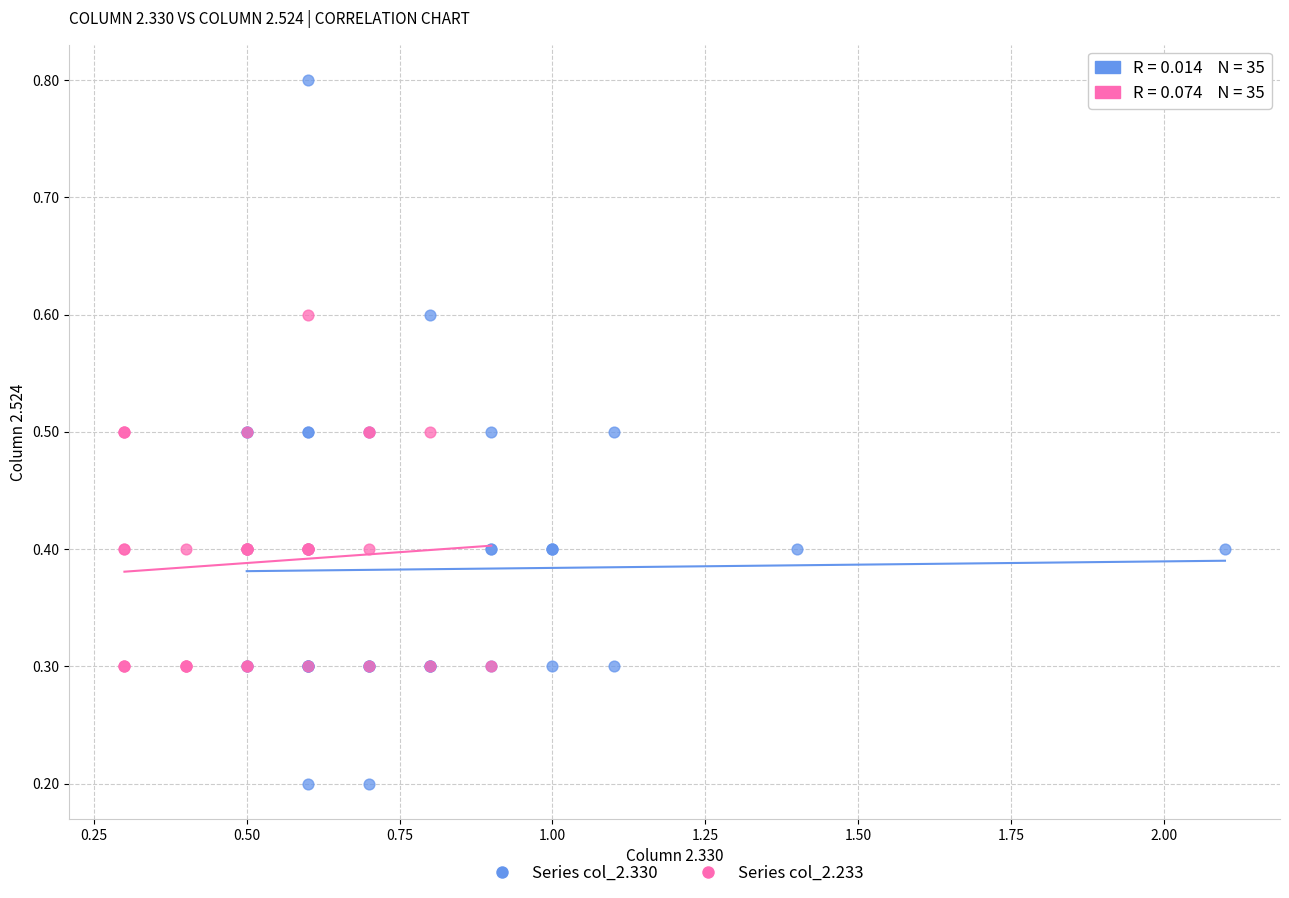

Which series has the largest Y range (max minus min)?

Series col_2.330